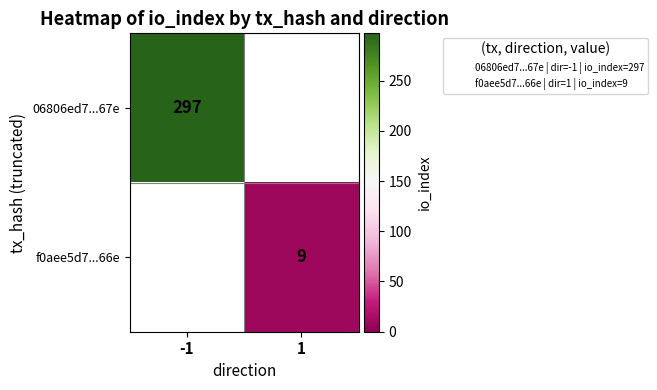

Is it true that 06806ed7...67e equals 297 at -1?

True